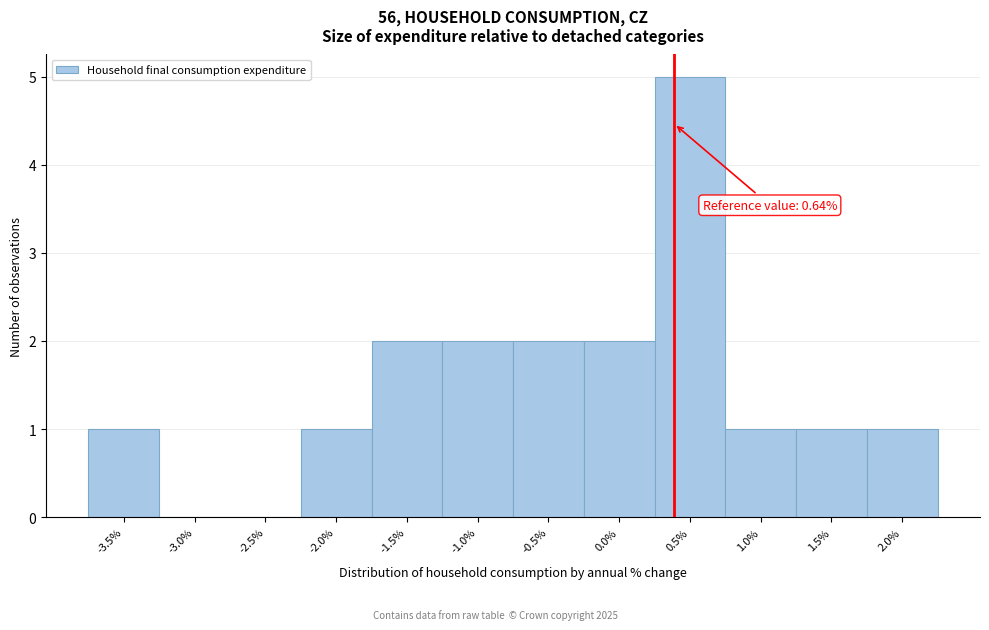

Reading left to right, what are all the values shown in this chart?

-3.5%=1	-3.0%=0	-2.5%=0	-2.0%=1	-1.5%=2	-1.0%=2	-0.5%=2	0.0%=2	0.5%=5	1.0%=1	1.5%=1	2.0%=1